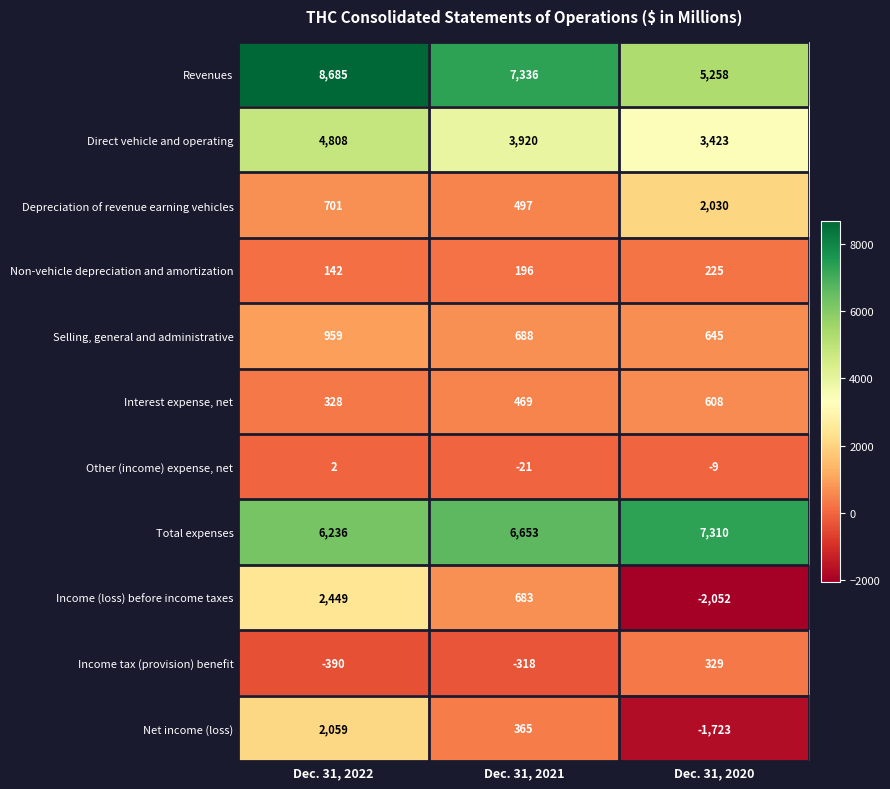

List the series in order of their peak value, highest first.

Revenues, Total expenses, Direct vehicle and operating, Income (loss) before income taxes, Net income (loss), Depreciation of revenue earning vehicles, Selling, general and administrative, Interest expense, net, Income tax (provision) benefit, Non-vehicle depreciation and amortization, Other (income) expense, net